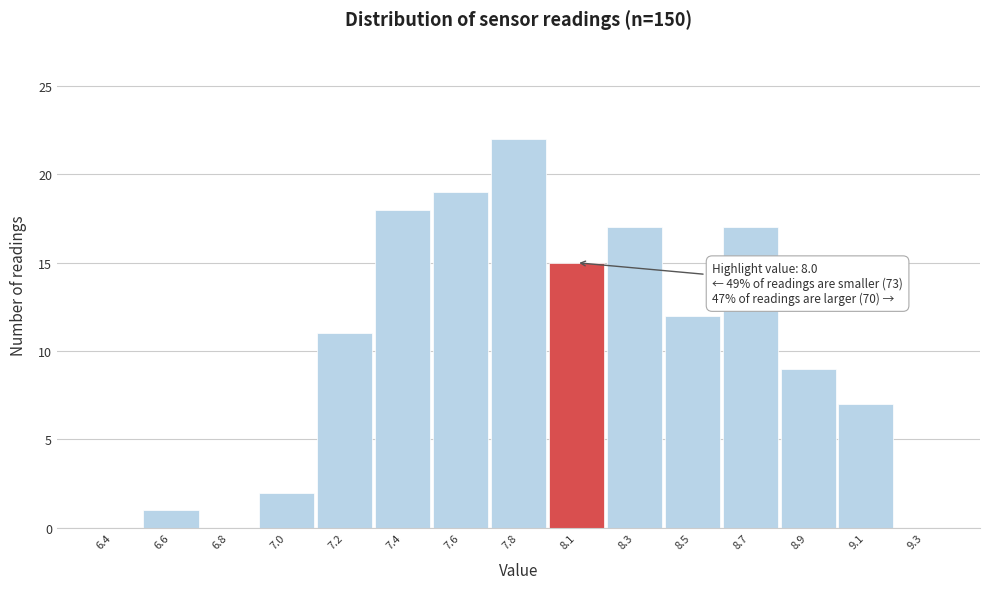

Reading left to right, transcribe all the data shown in this chart.

6.4=0	6.6=1	6.8=0	7.0=2	7.2=11	7.4=18	7.6=19	7.8=22	8.1=15	8.3=17	8.5=12	8.7=17	8.9=9	9.1=7	9.3=0